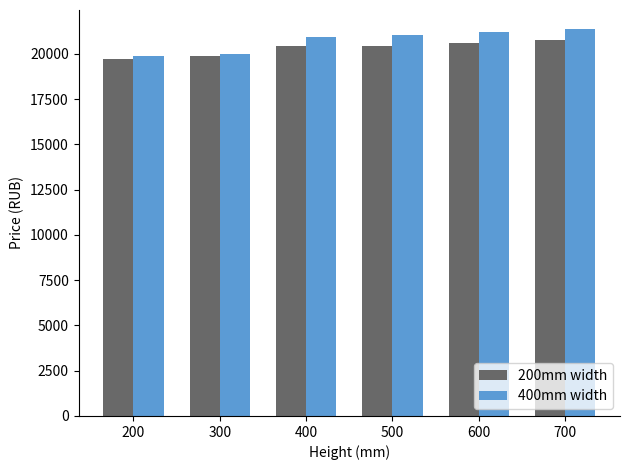

Is the value of 400mm width at 600 greater than the value of 200mm width at 600?

Yes